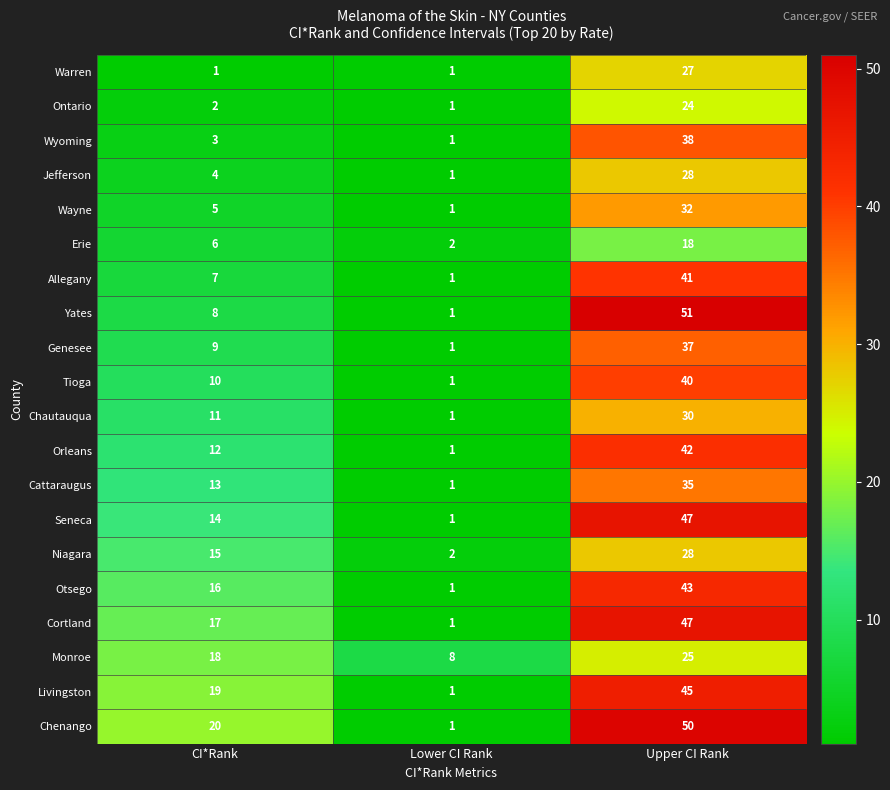

Which series has the largest range (max minus min)?

Yates